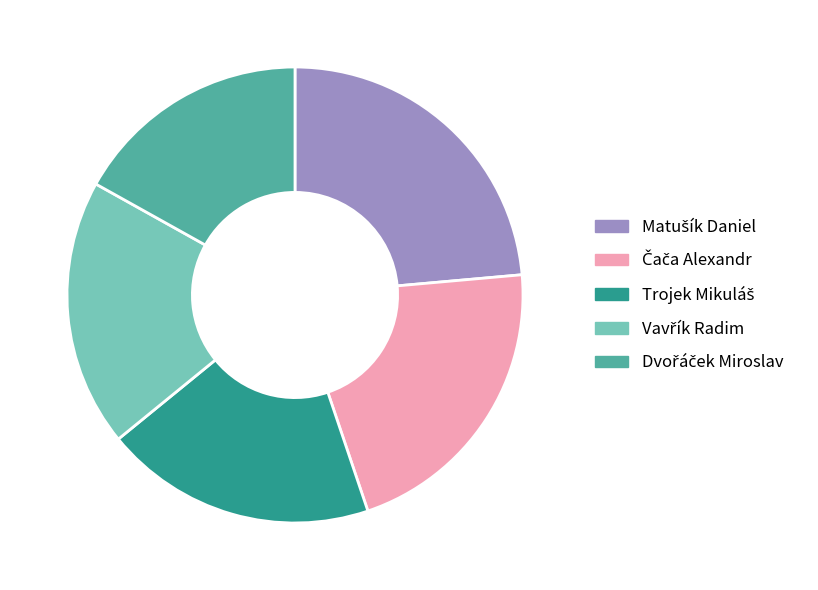

Is there any slice that represents more than half of the pie?

No